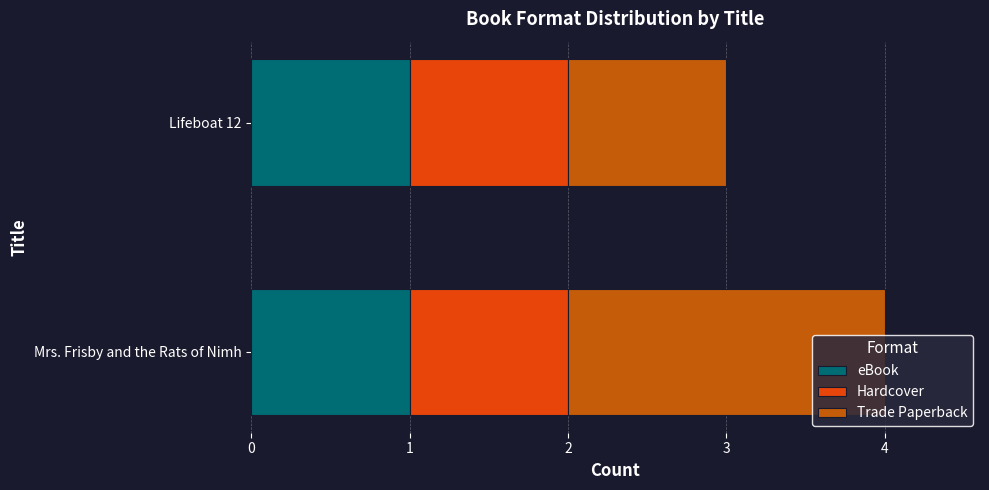

Is it true that eBook equals 1 at Mrs. Frisby and the Rats of Nimh?

True